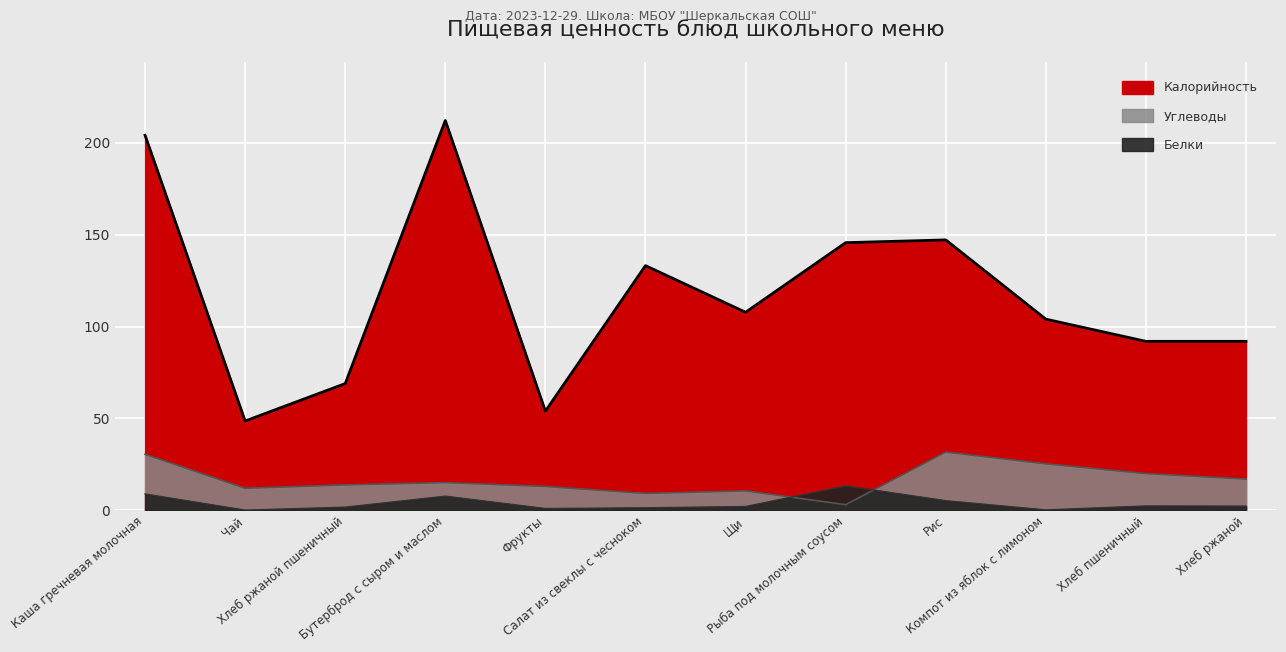

Which series changed the most between Фрукты and Щи?

Калорийность